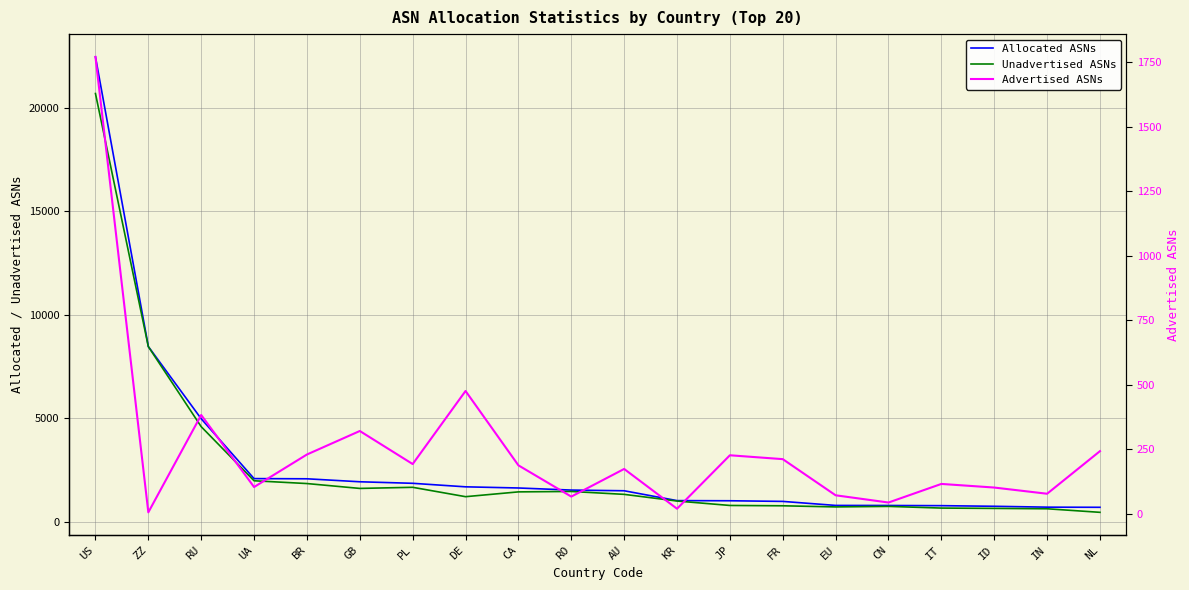

Reading left to right, extract all data points from this chart.

Allocated ASNs: 22449	8459	4970	2079	2070	1926	1852	1682	1626	1525	1492	1016	1009	978	784	781	772	742	700	693
Unadvertised ASNs: 20679	8453	4587	1975	1840	1605	1659	1206	1438	1458	1318	996	782	766	712	737	656	640	622	450
Advertised ASNs: 1770	6	383	104	230	321	193	476	188	67	174	20	227	212	72	44	116	102	78	243